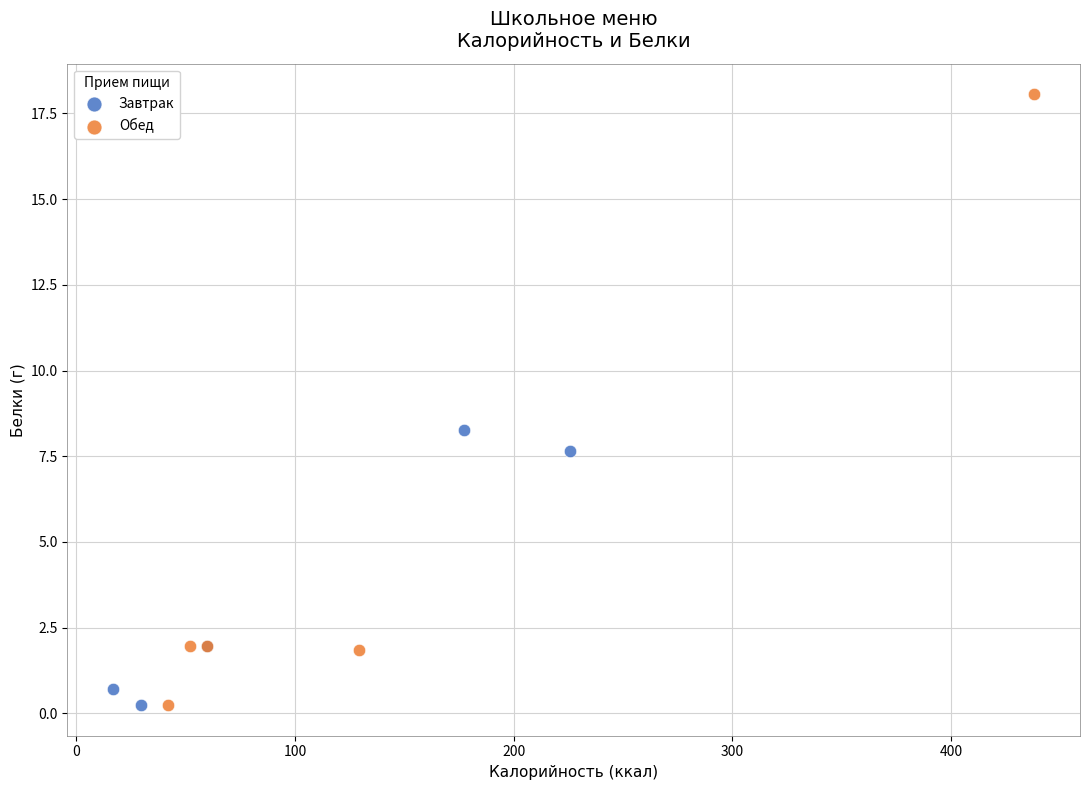

What are all the series names shown in the legend?

Завтрак, Обед